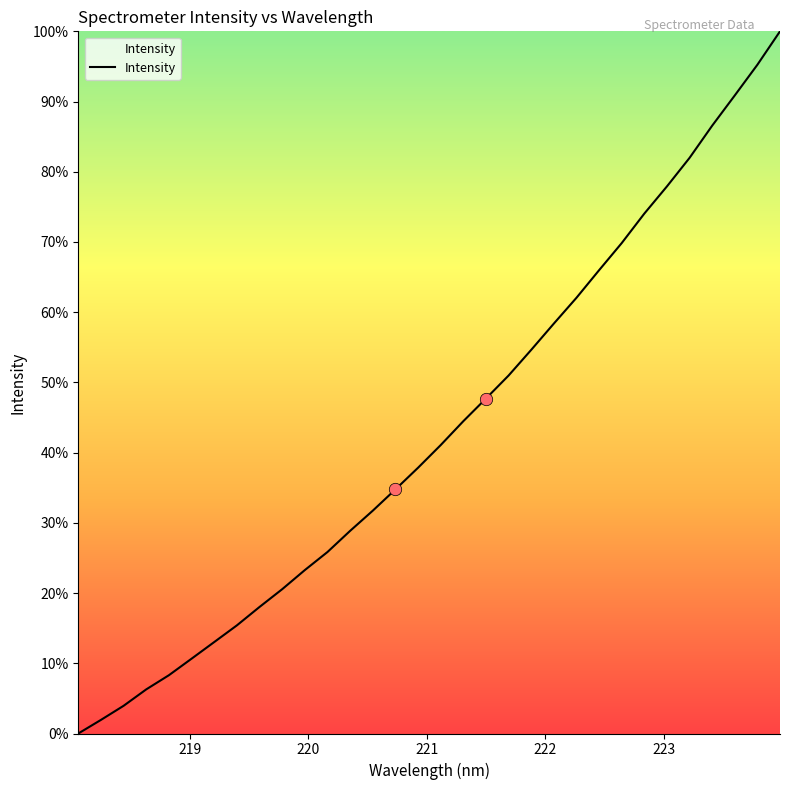

What is the maximum value shown in the chart?

100.0